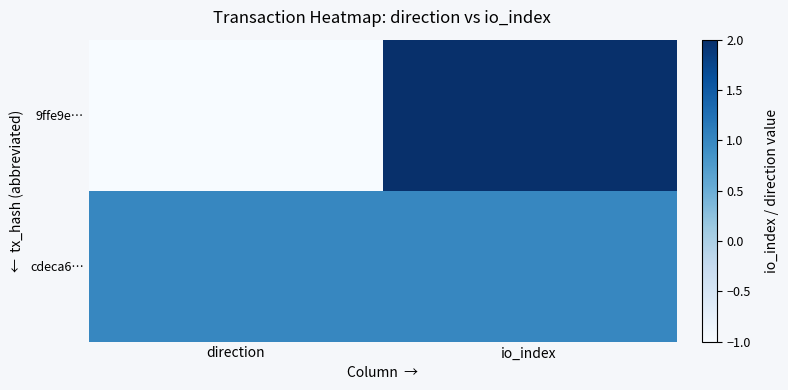

Reading left to right, transcribe all the data shown in this chart.

9ffe9e…: direction=-1	io_index=2
cdeca6…: direction=1	io_index=1